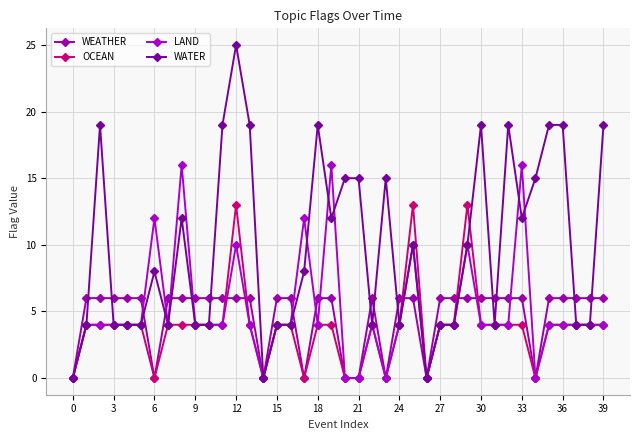

Does the chart display data point markers on the line(s)?

Yes